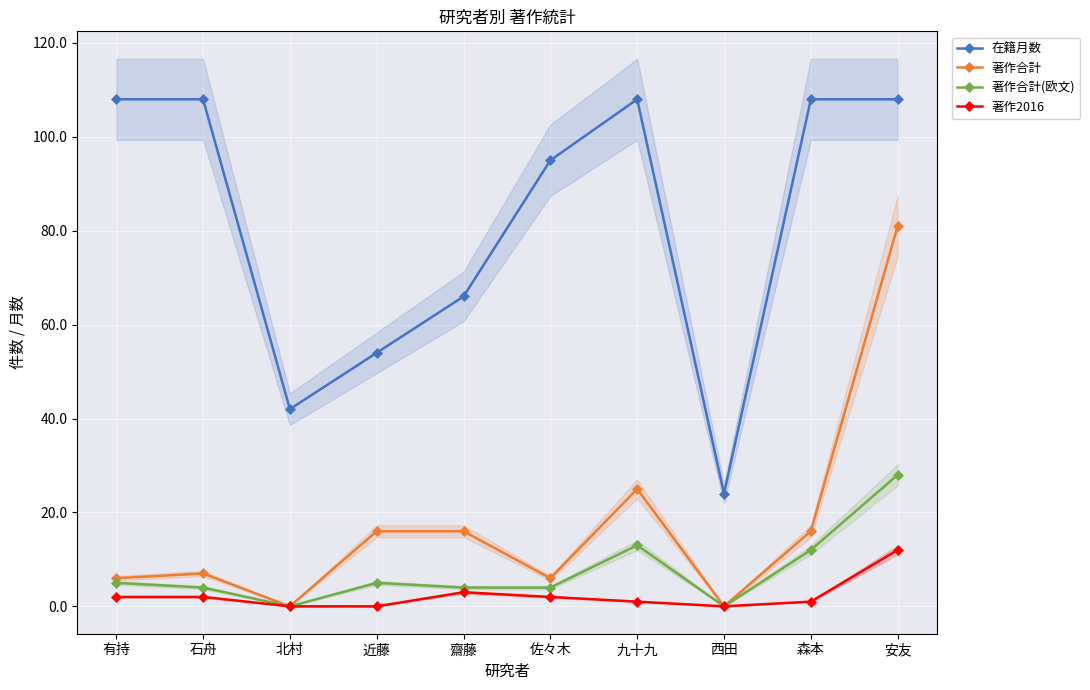

What position from the right is 有持?

10